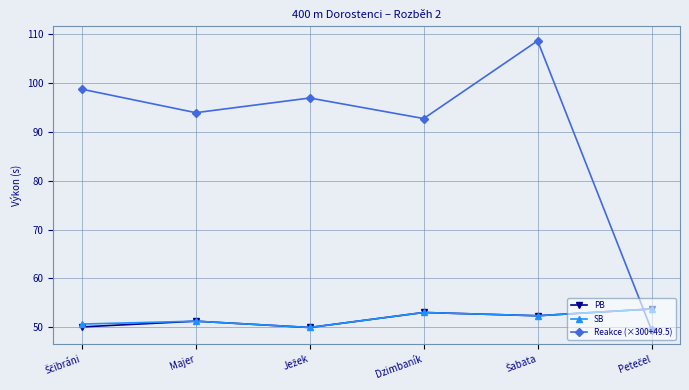

Where is Reakce (×300+49.5) nearest to the value 79?

Dzimbaník